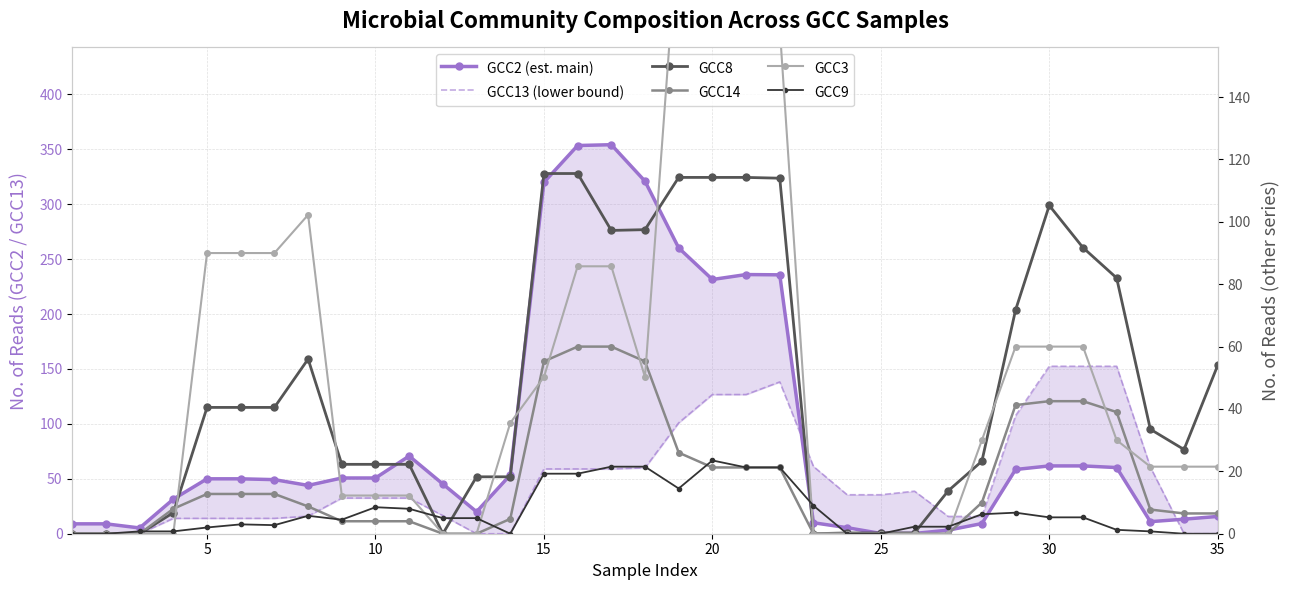

How many data points in GCC8 are above 33?

18